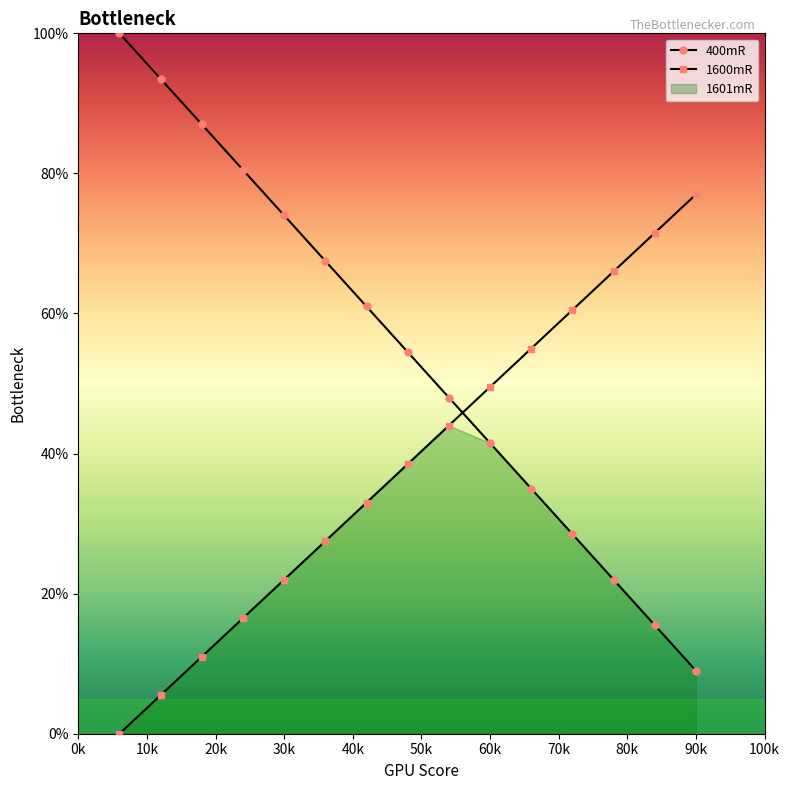

Which series ends up on top after the final intersection of 1600mR and 400mR?

1600mR